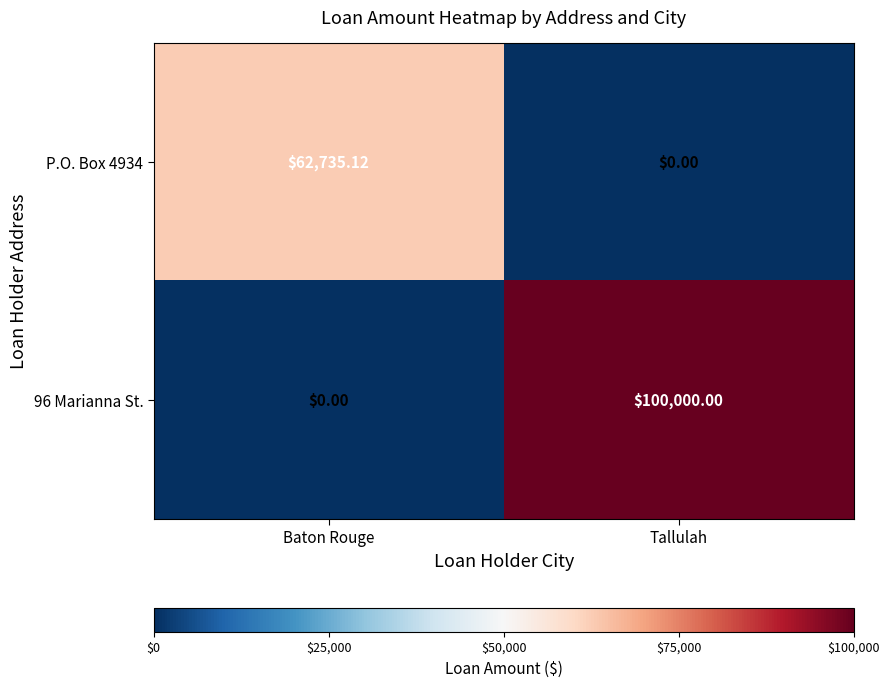

At which label does P.O. Box 4934 first exceed 62735?

Baton Rouge